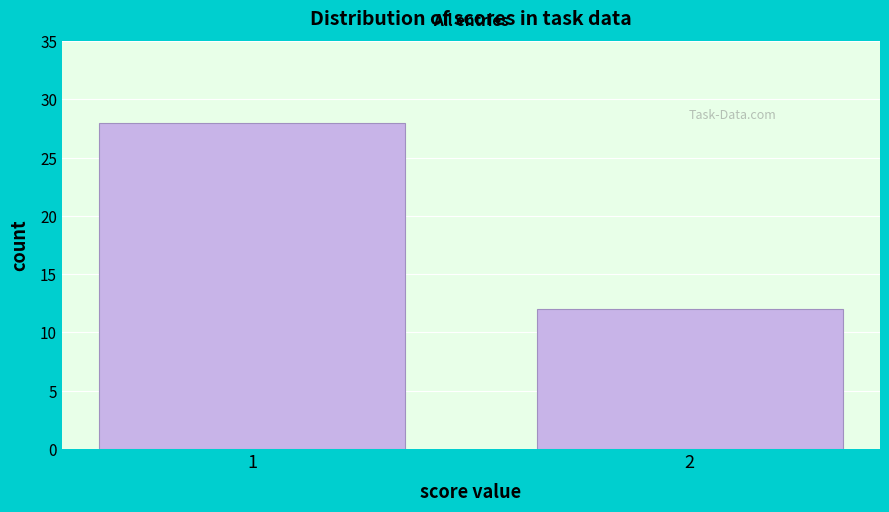

Reading left to right, extract all data points from this chart.

28	12